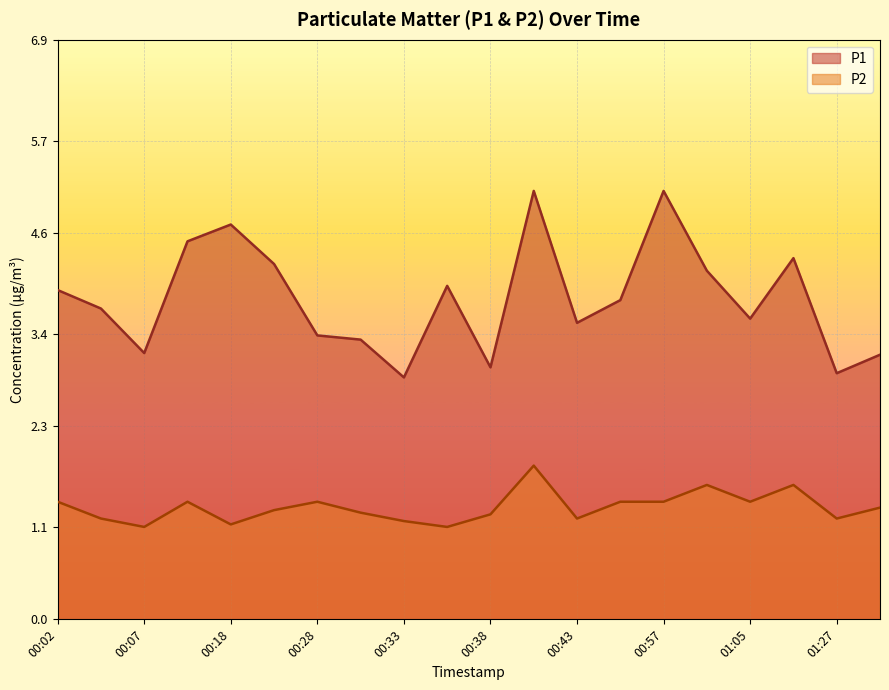

True or false: P2 and P1 cross at least once.

False